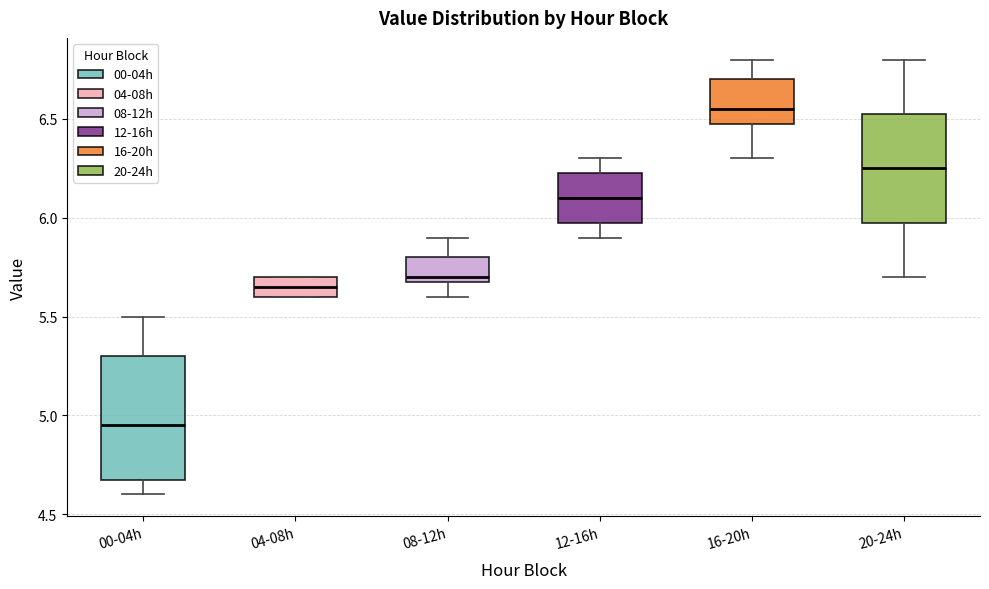

Reading left to right, read every box against the y-axis: the position of its median line, the range the box covers, and the ends of its whiskers. The values are not printed on the chart, so give them approximately, as read against the axis.

00-04h: median 4.95, box 4.70 to 5.30, whiskers 4.60 to 5.50
04-08h: median 5.65, box 5.60 to 5.70, whiskers 5.60 to 5.70
08-12h: median 5.70 (just above the box's lower edge), box 5.70 to 5.80, whiskers 5.60 to 5.90
12-16h: median 6.10, box 6.00 to 6.25, whiskers 5.90 to 6.30
16-20h: median 6.55, box 6.50 to 6.70, whiskers 6.30 to 6.80
20-24h: median 6.25, box 6.00 to 6.55, whiskers 5.70 to 6.80